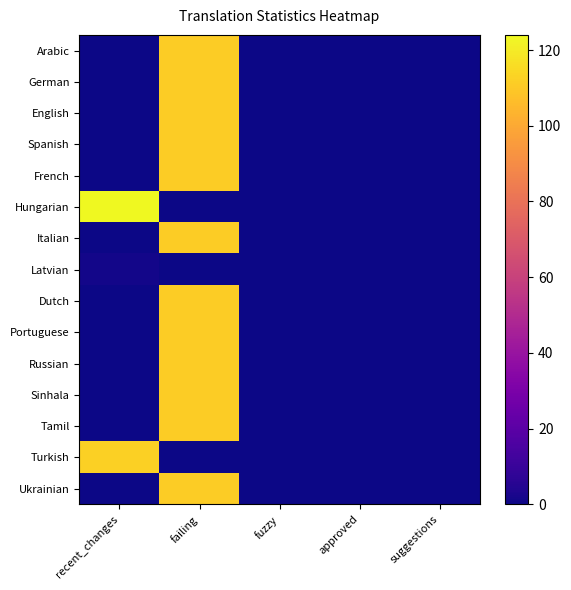

At which category is the sum across all series the highest?

failing